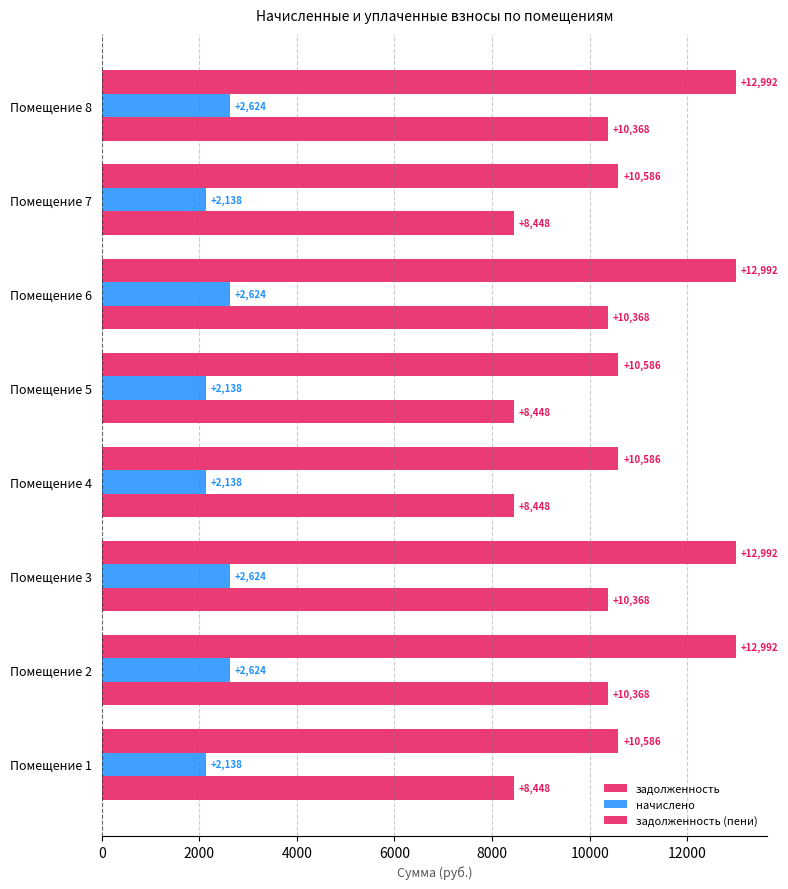

How many distinct data groups are displayed?

3